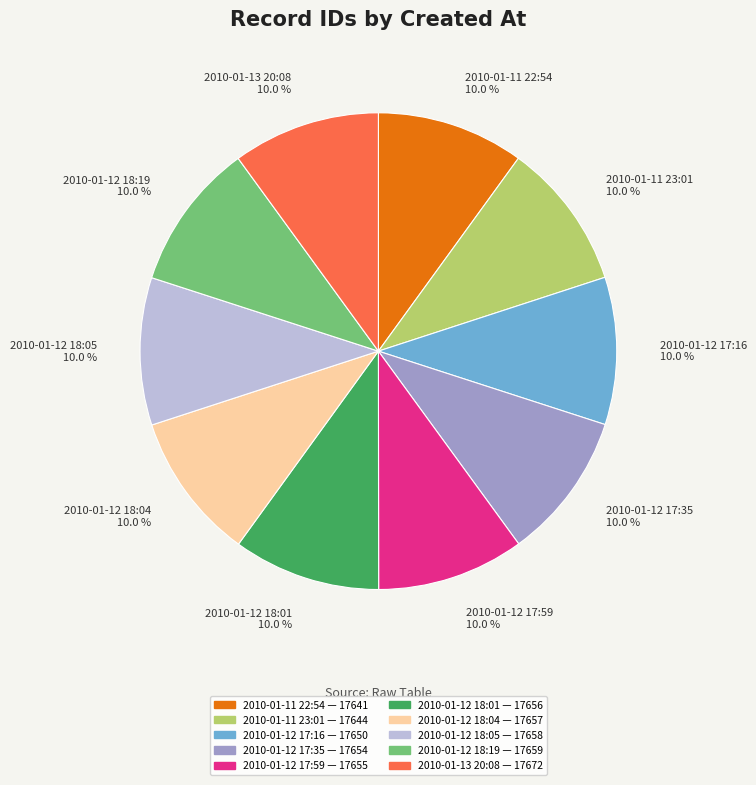

Approximately how many times larger is the value at 2010-01-11 22:54 compared to 2010-01-12 18:01?

1.0